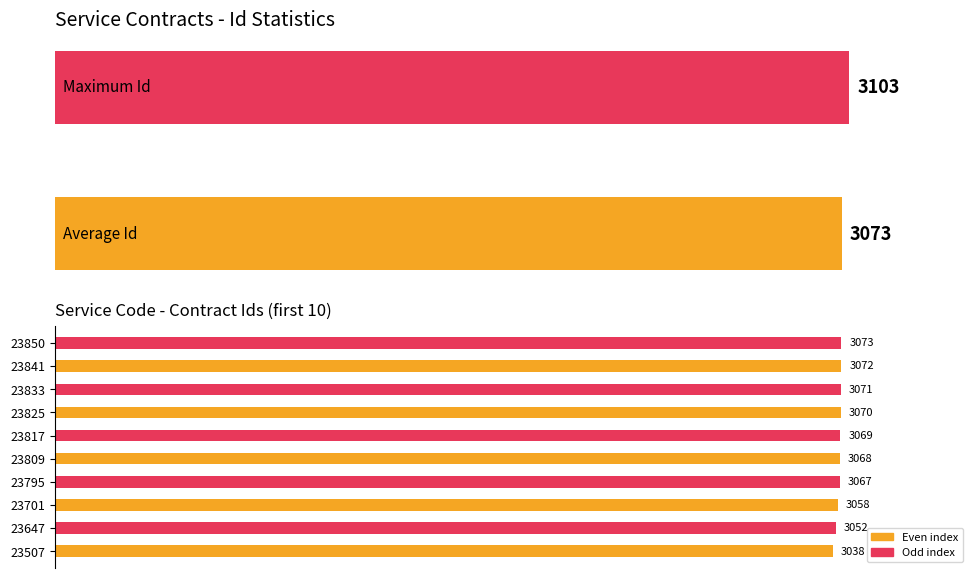

Rank the categories by value from lowest to highest.

23507, 23647, 23701, 23795, 23809, 23817, 23825, 23833, 23841, 23850